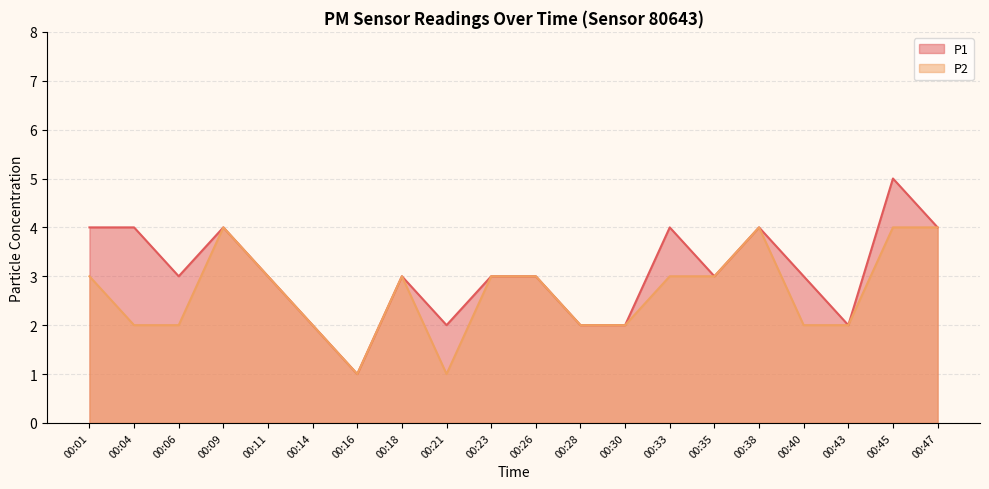

What is the value of the P1 point at the 13th from the left?

2